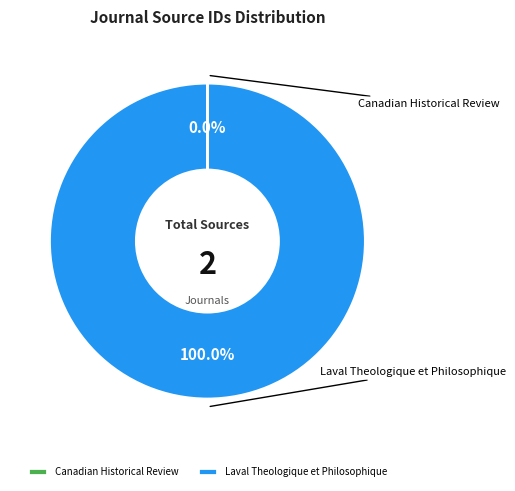

Combined, do Canadian Historical Review and Laval Theologique et Philosophique account for over 50%?

Yes